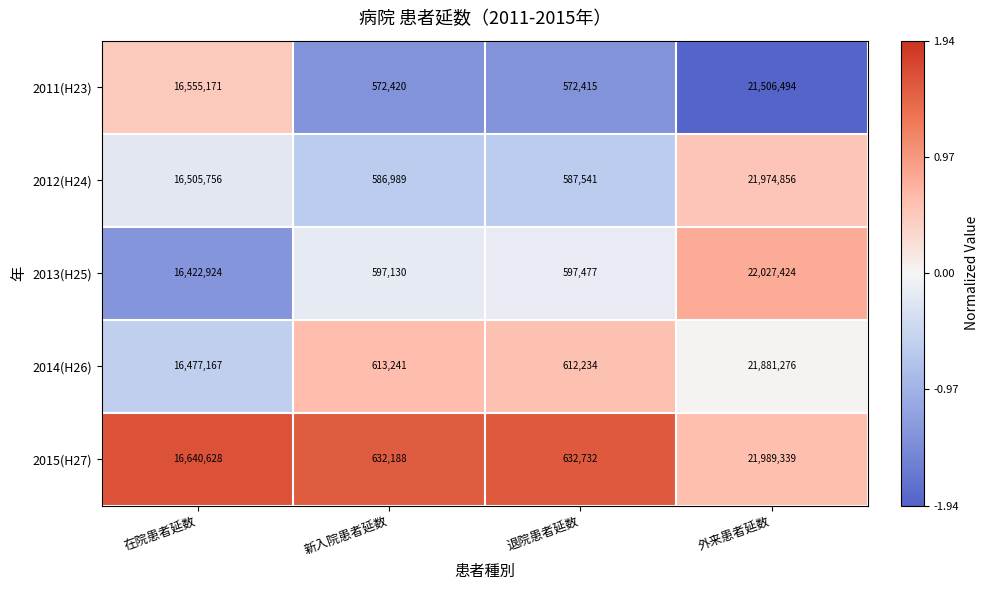

What is the smallest value displayed?

572415